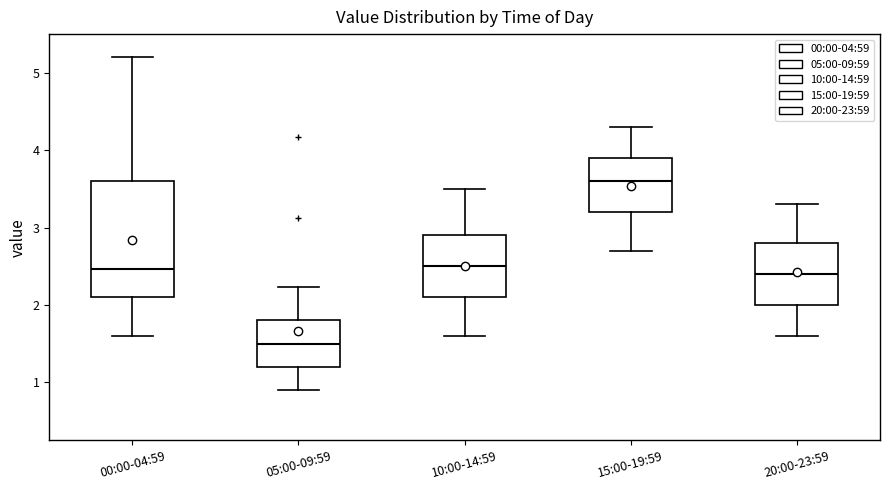

Comparing the boxes themselves (not the whiskers), which one is the tallest?

00:00-04:59